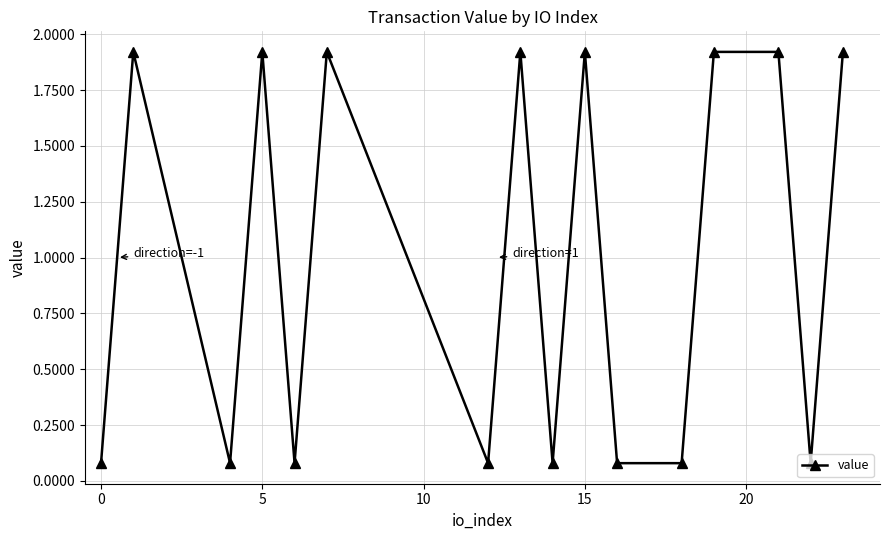

How many lines are shown in the chart?

1